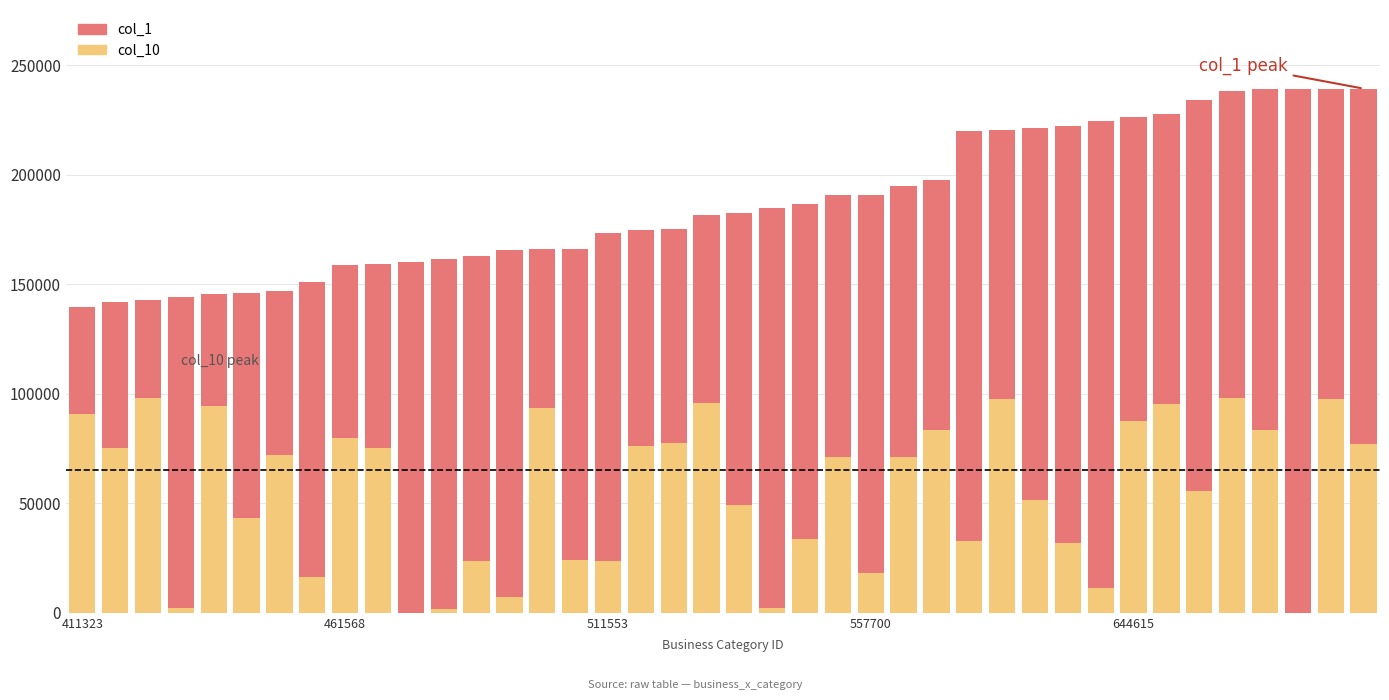

Which series has the largest total across all categories?

col_1